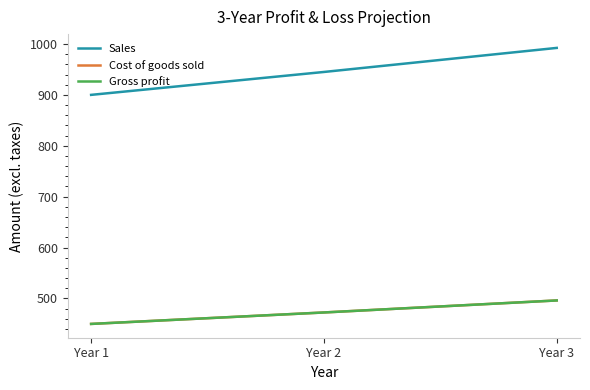

Which category has the lowest value across all series?

Year 1